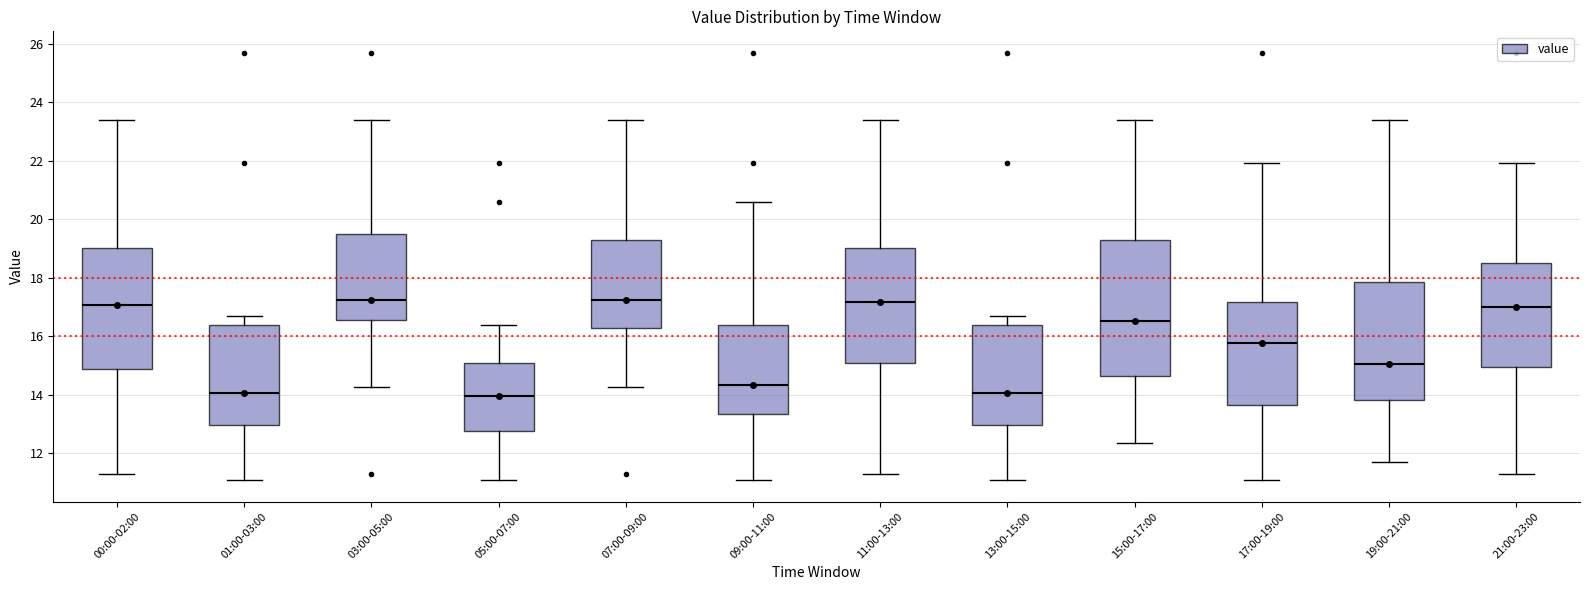

Which box is the tallest, from its lower edge to its upper edge?

15:00-17:00